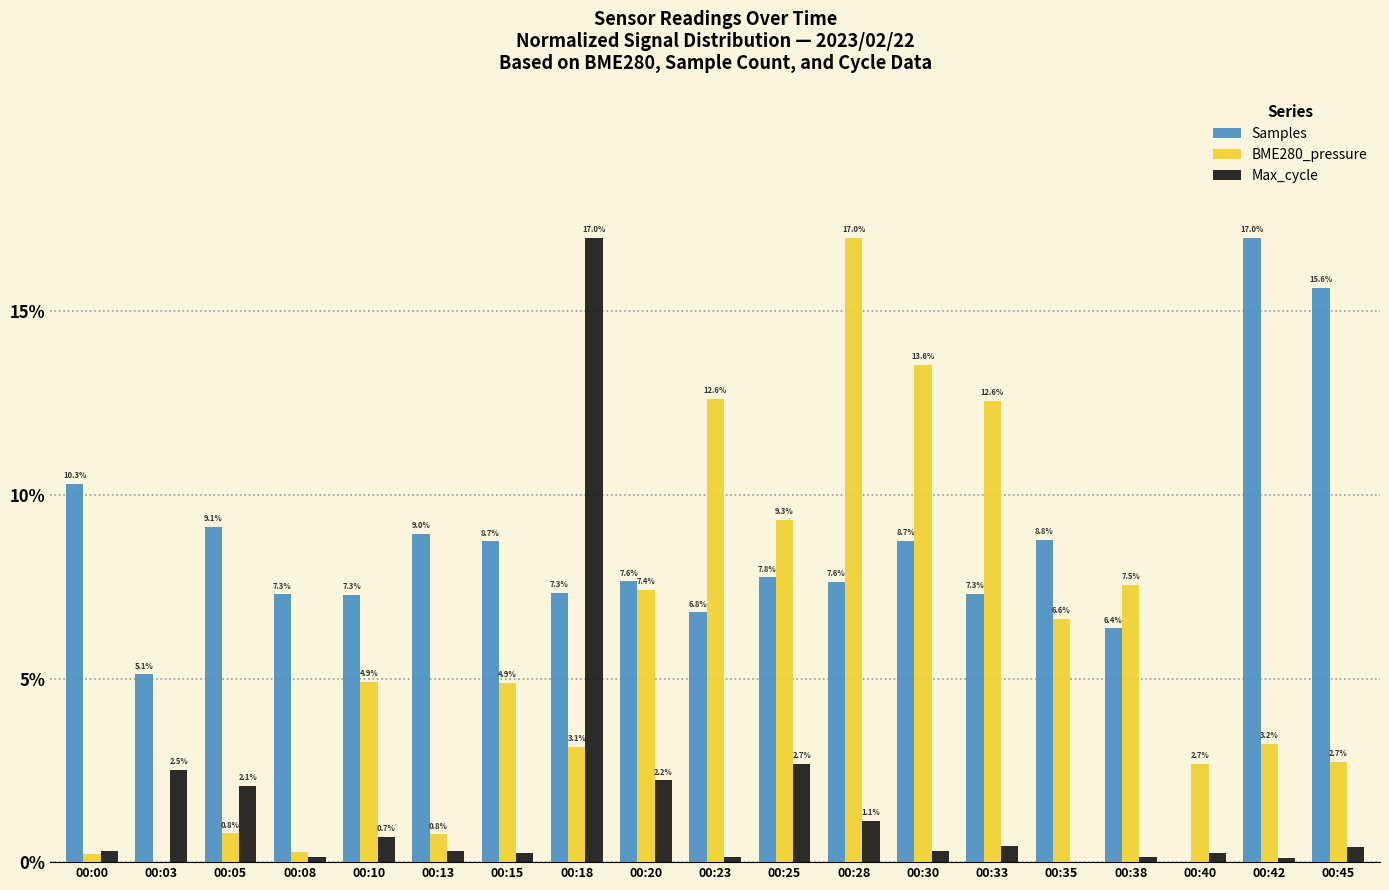

What are all the series names shown in the legend?

Samples, BME280_pressure, Max_cycle